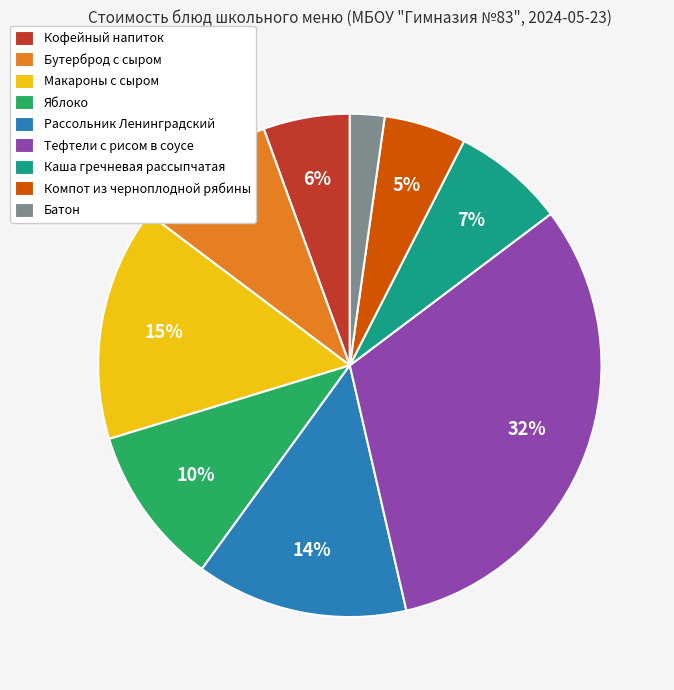

True or false: Яблоко accounts for 10% of the total.

True